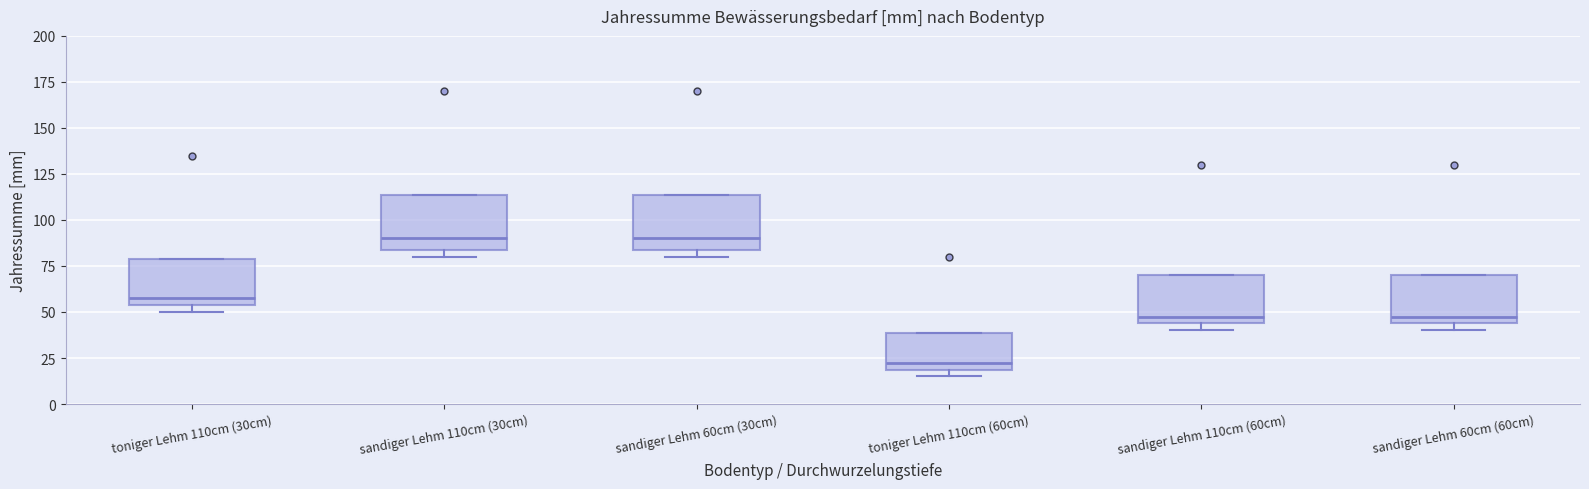

Which box's median line is the lowest?

toniger Lehm 110cm (60cm)